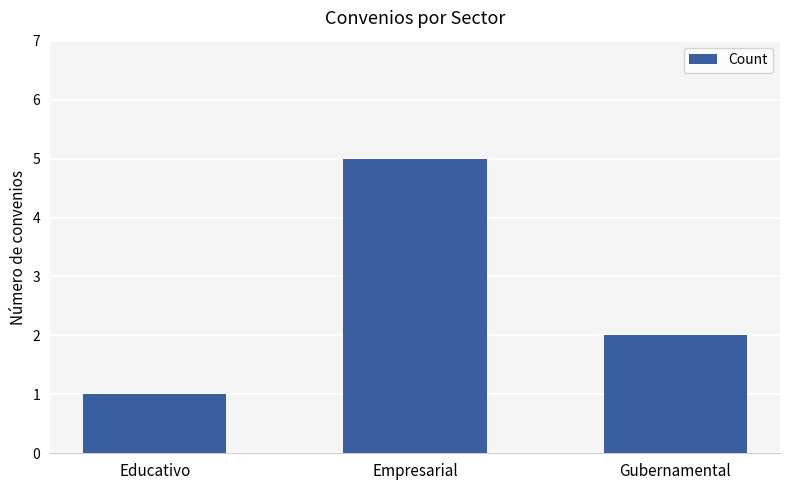

Reading right to left, transcribe all the data shown in this chart.

Gubernamental=2	Empresarial=5	Educativo=1